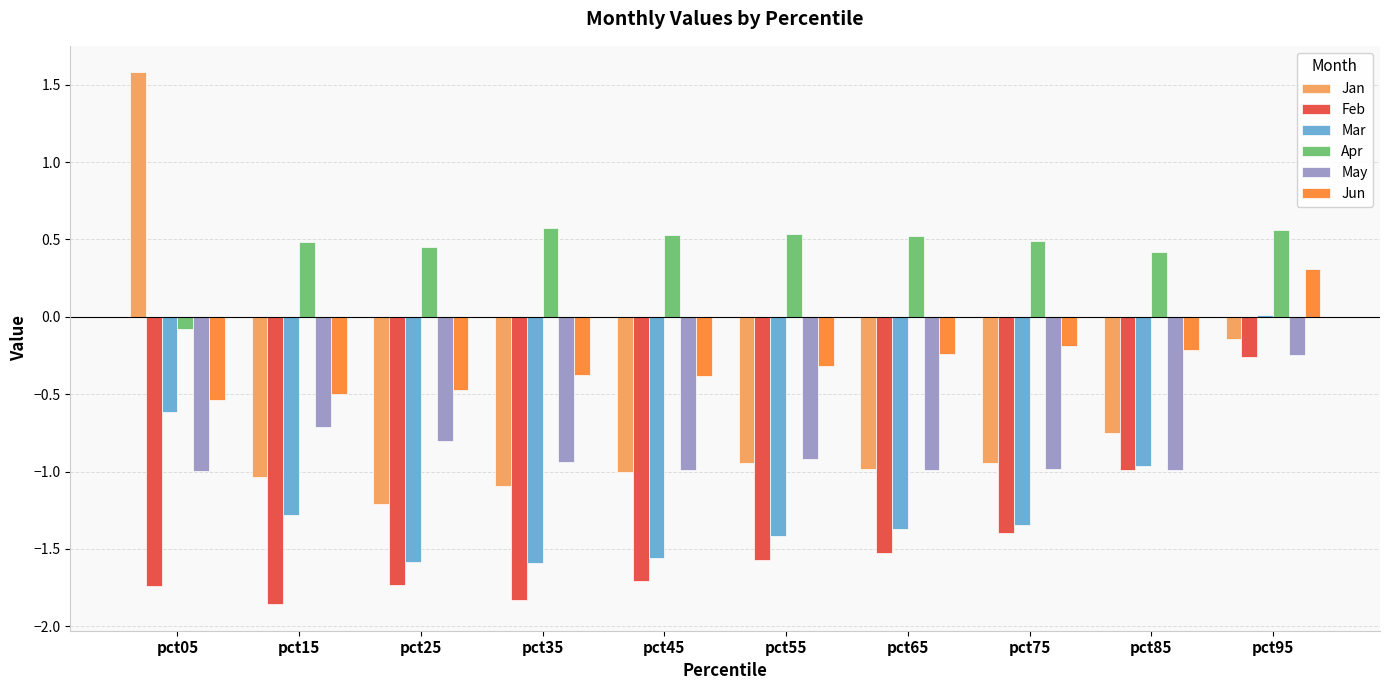

The value of Feb at pct65 is -1.5. True or false?

True